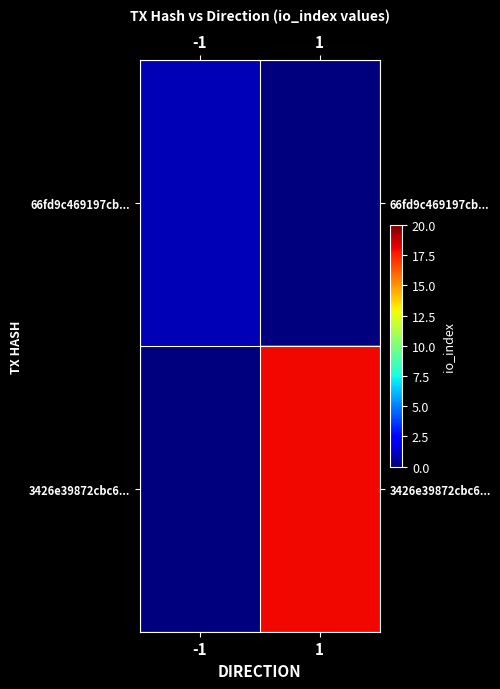

Count the number of categories in the chart.

2